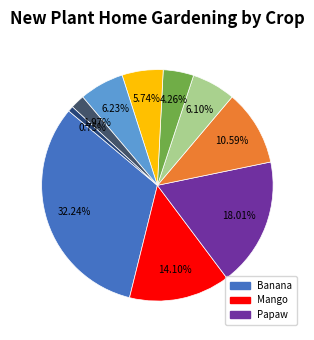

Which slice is the smallest?

Durian